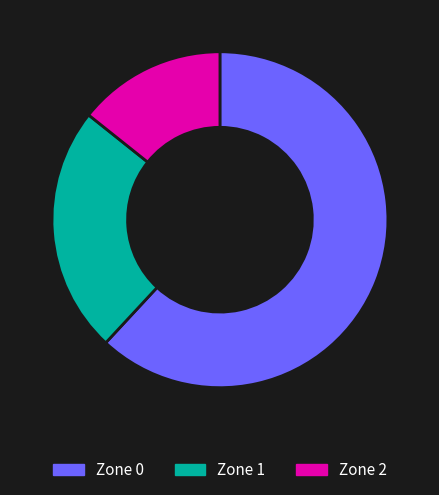

Which category has the biggest portion of the pie?

Zone 0